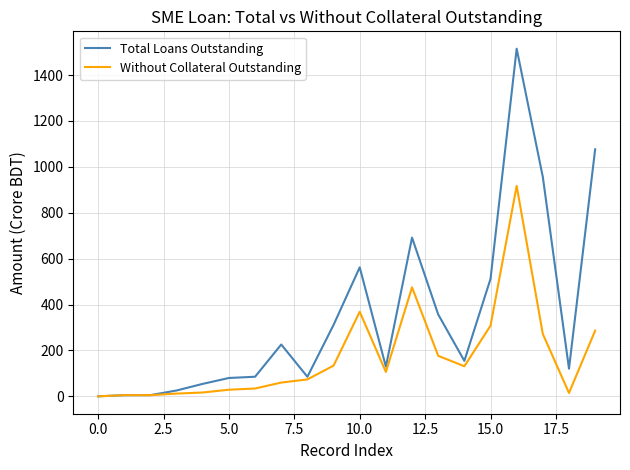

What is the maximum value for Total Loans Outstanding?

1514.8